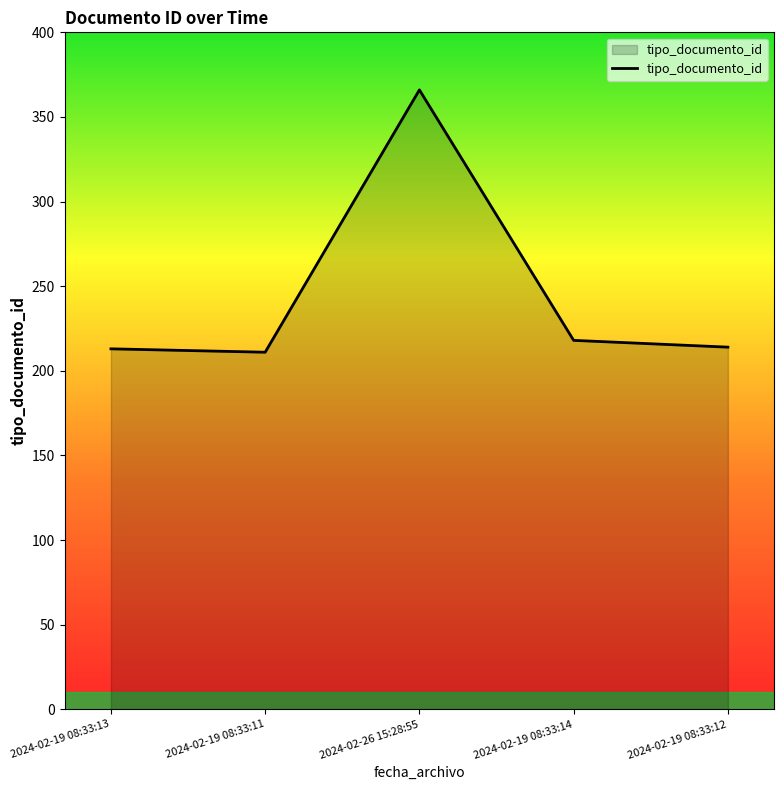

Does the chart display data point markers on the line(s)?

No